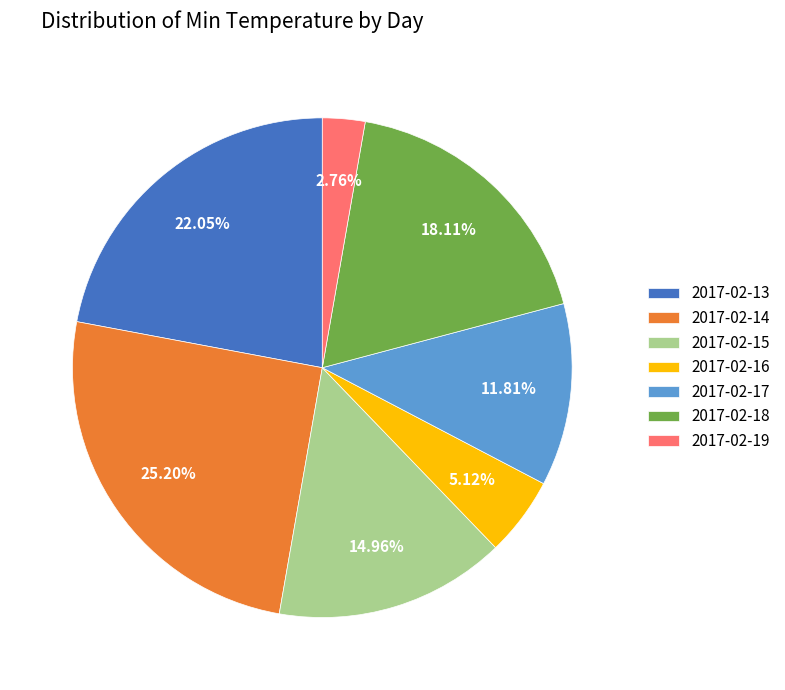

Which category has the biggest portion of the pie?

2017-02-14